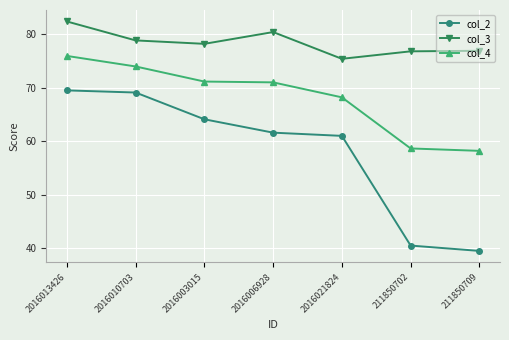

The col_3 series shows 75.4 at 2016021824. True or false?

True